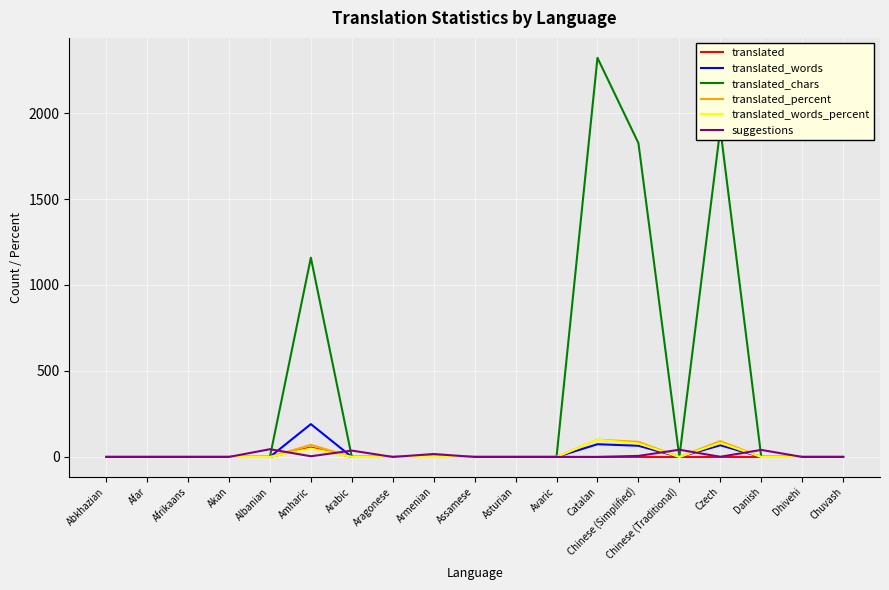

How many lines are shown in the chart?

6